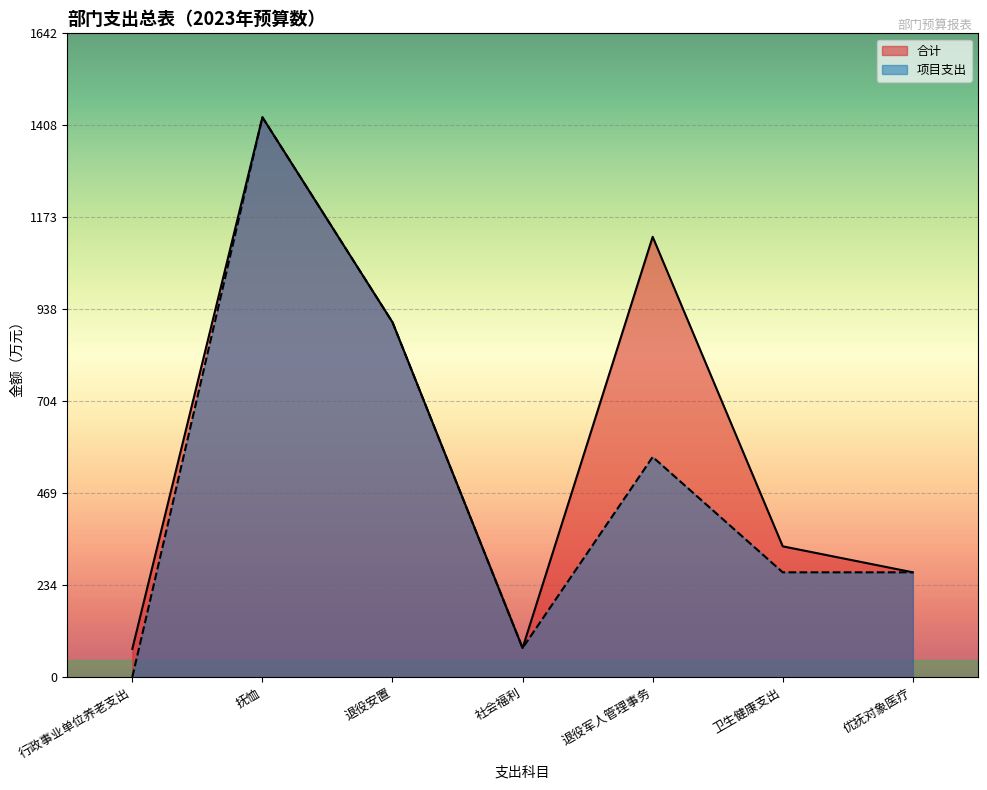

Reading right to left, transcribe all the data shown in this chart.

合计: 优抚对象医疗=267.1	卫生健康支出=333.4	退役军人管理事务=1123.5	社会福利=73.8	退役安置=905.3	抚恤=1428.6	行政事业单位养老支出=71.6
项目支出: 优抚对象医疗=267.1	卫生健康支出=267.1	退役军人管理事务=561.6	社会福利=73.8	退役安置=905.3	抚恤=1428.6	行政事业单位养老支出=0.0